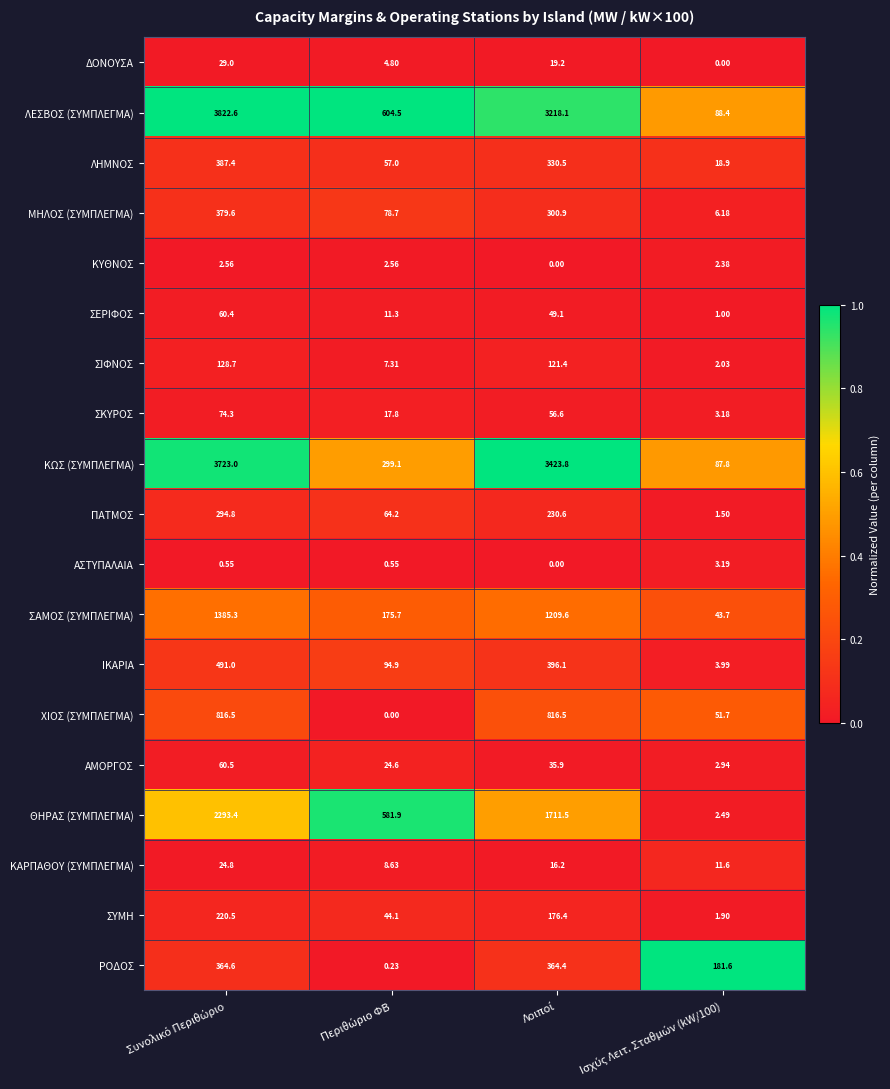

How many categories are shown in the chart?

4